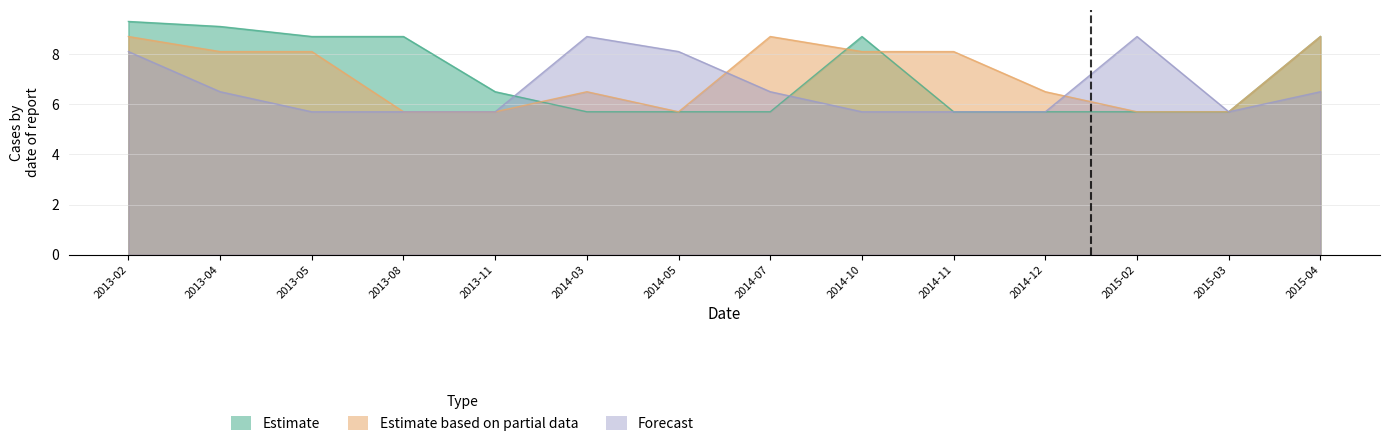

What are all the series names shown in the legend?

Estimate, Estimate based on partial data, Forecast